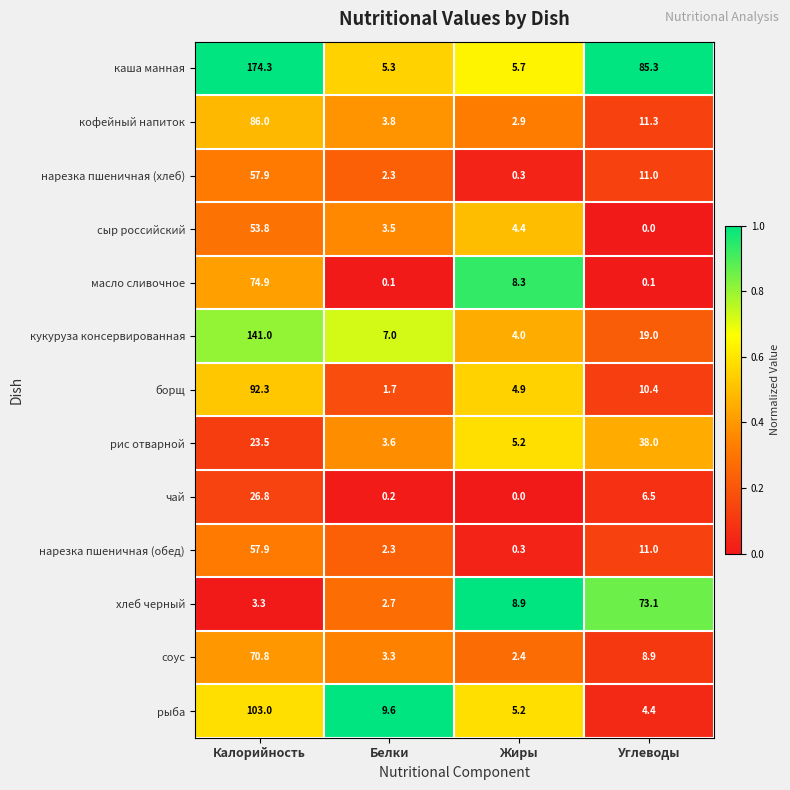

Which label corresponds to the largest value in the chart?

Калорийность